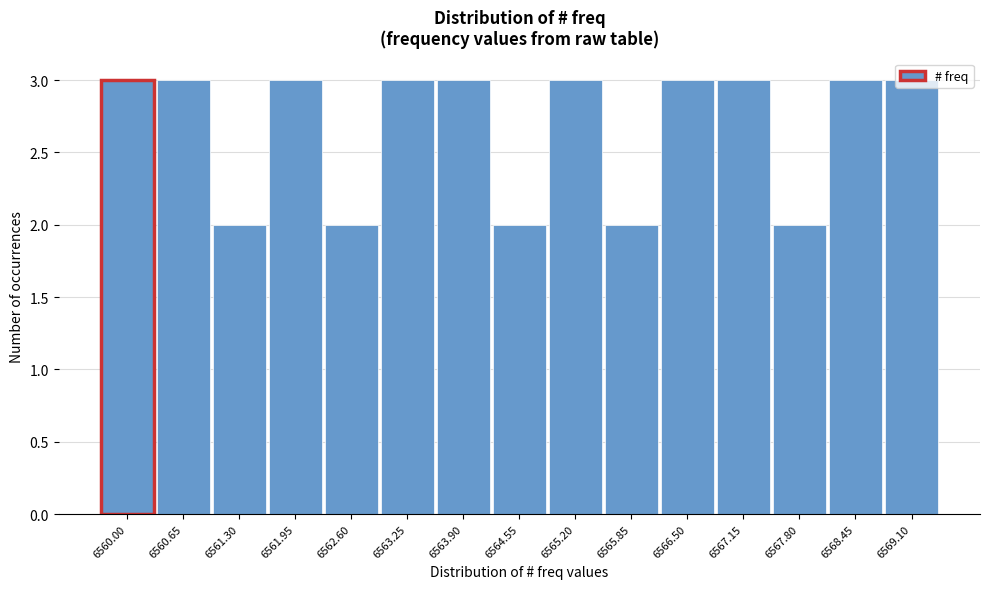

Which has a higher value, 6563.25 or 6561.30?

6563.25